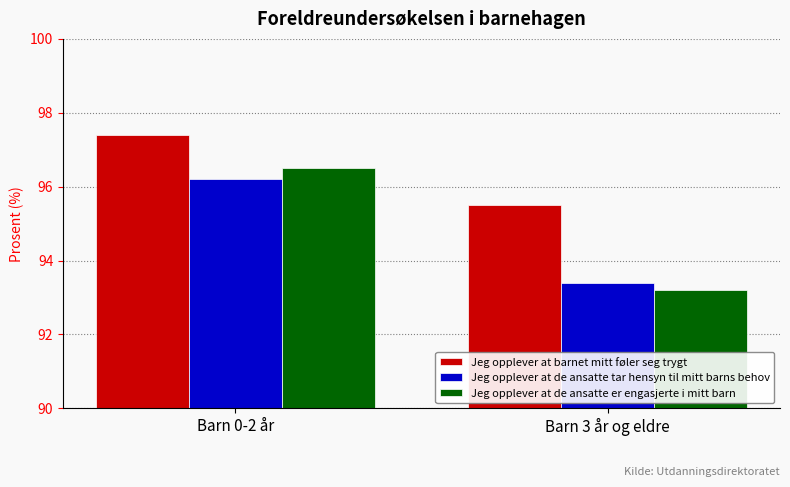

True or false: Jeg opplever at de ansatte er engasjerte i mitt barn has a value of 93.2 at Barn 3 år og eldre.

True